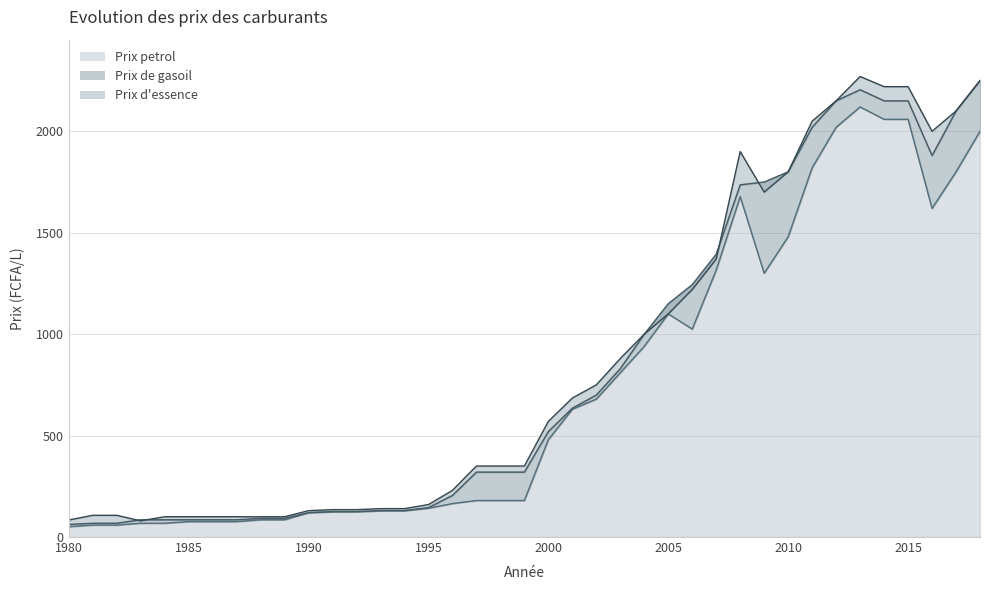

What is the highest value of the Prix de gasoil series?

2250